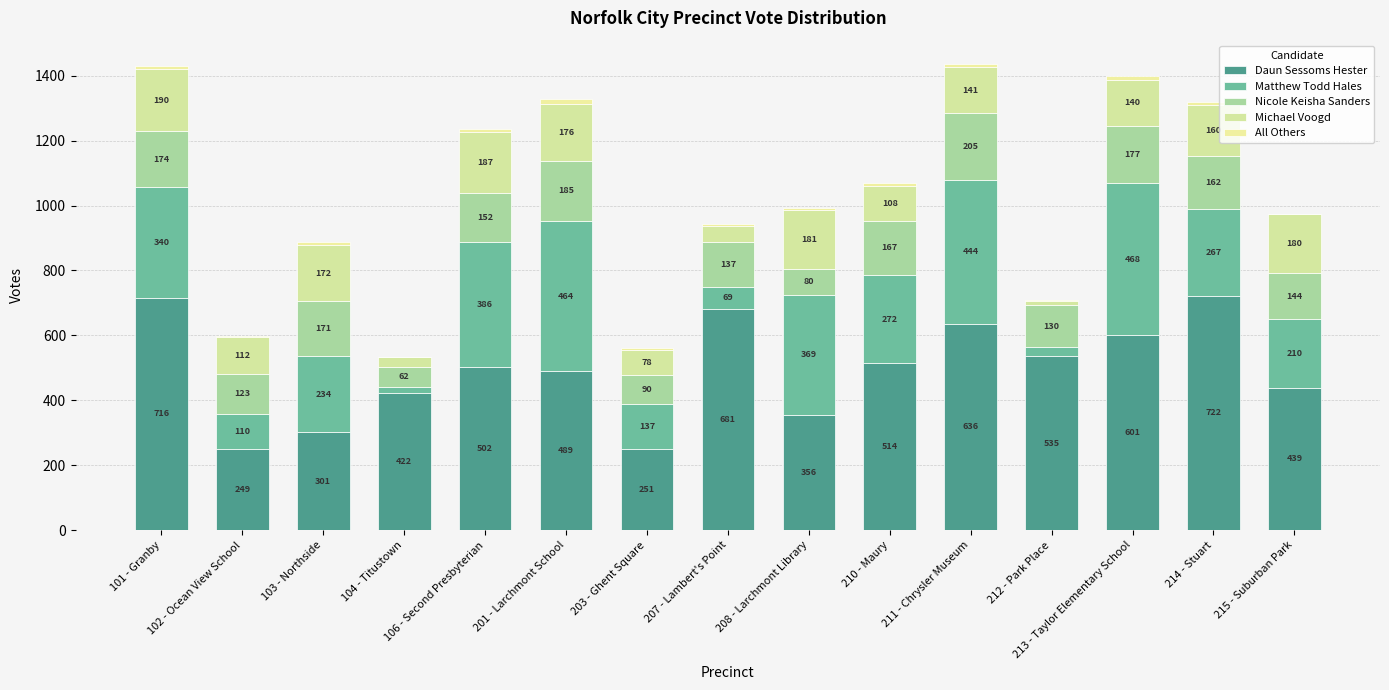

What is the label of the 14th bar from the left?

214 - Stuart